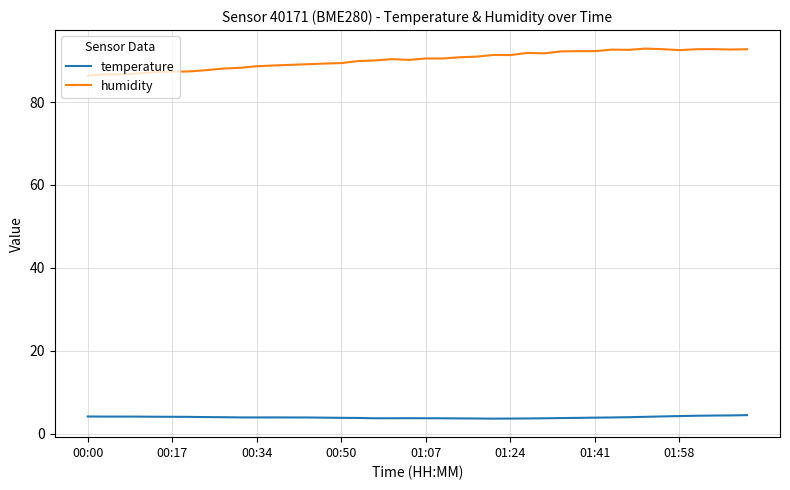

List the series in order of their peak value, highest first.

humidity, temperature